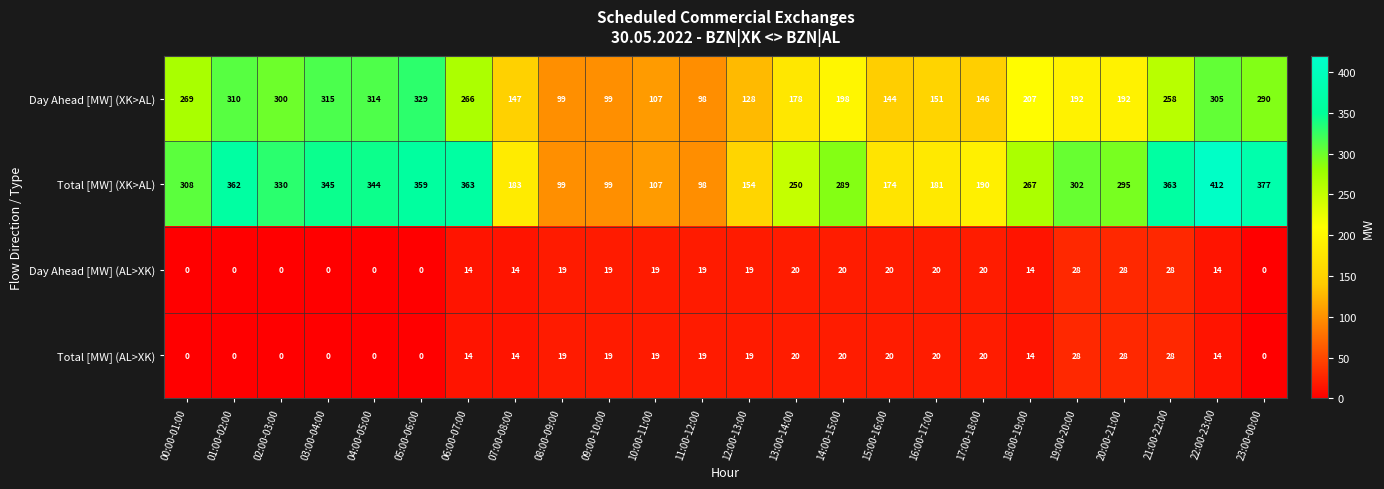

At which label is Day Ahead [MW] (XK>AL) closest to 213?

18:00-19:00